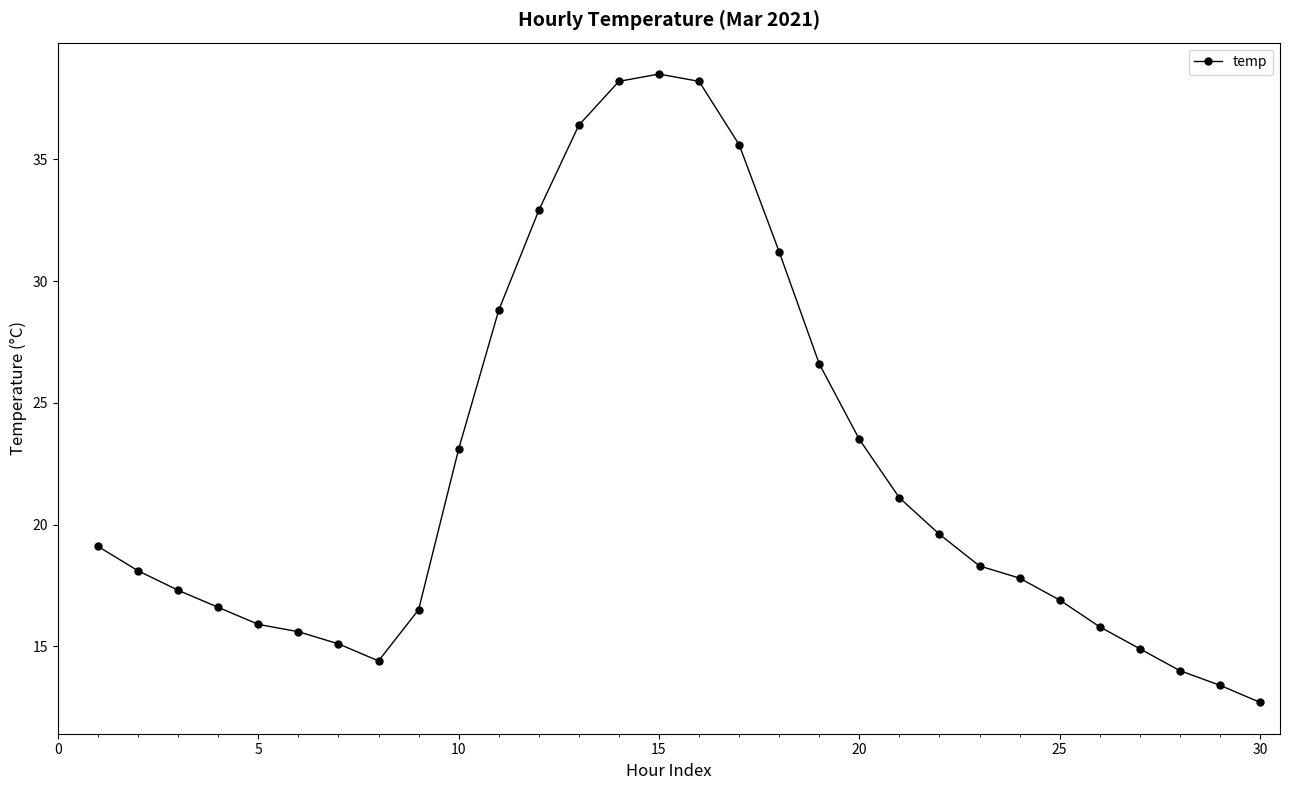

What is the difference between the second highest and second lowest values?

24.8